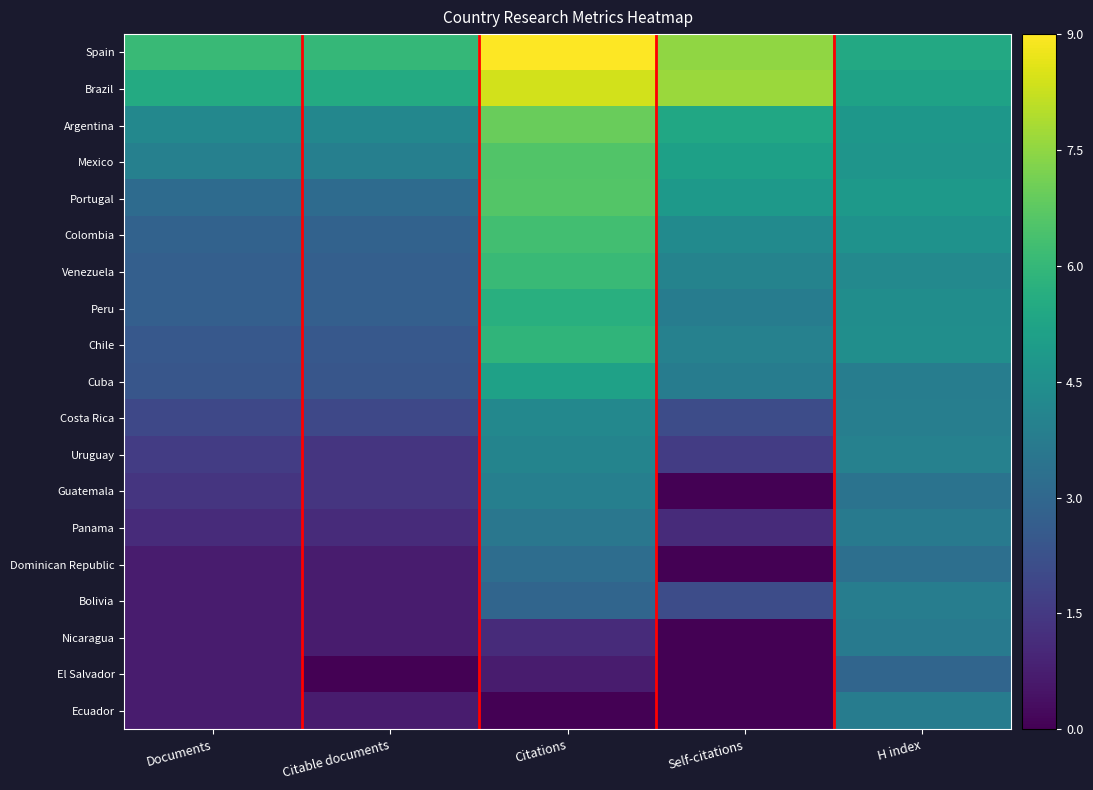

How many distinct data groups are displayed?

19